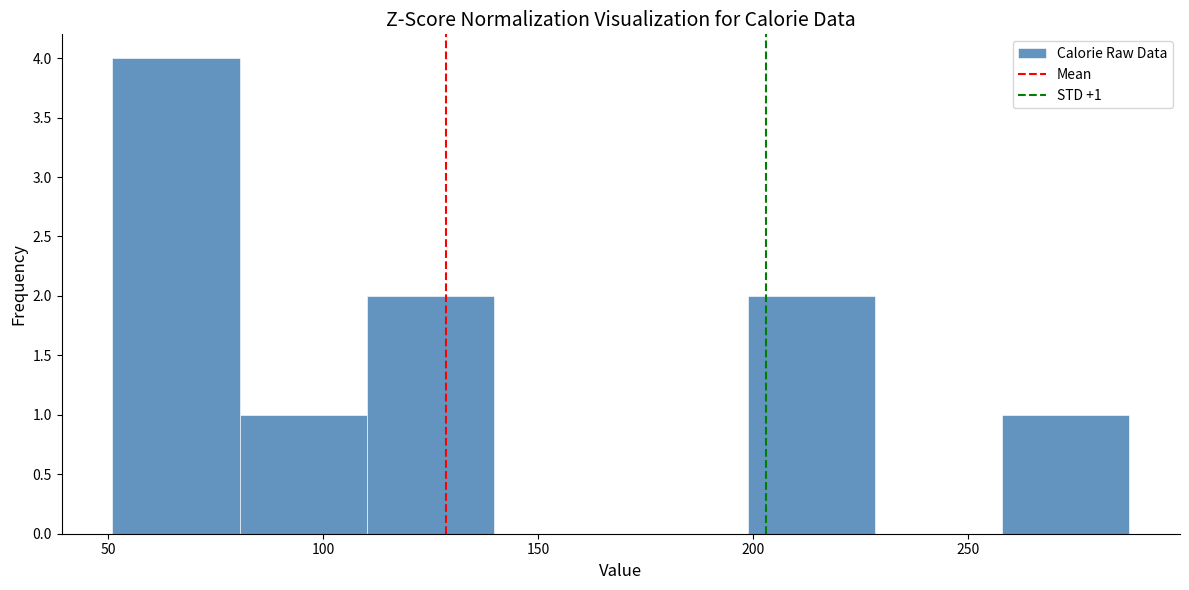

Which range on the x-axis has the tallest bar?

50 to 80